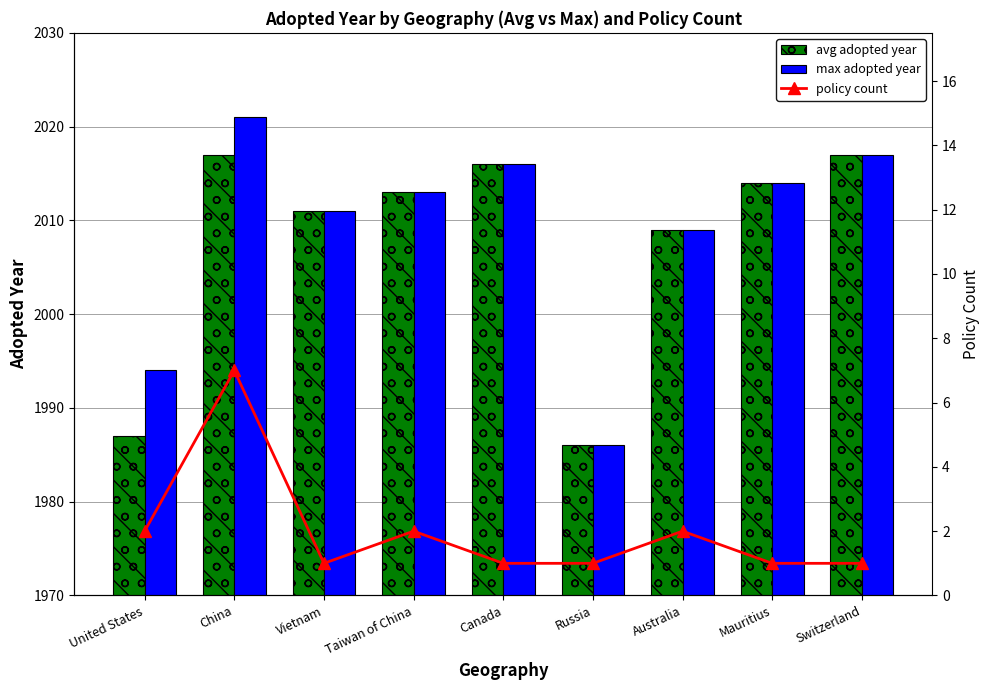

What is the difference between the maximum and minimum values in the avg adopted year series?

31